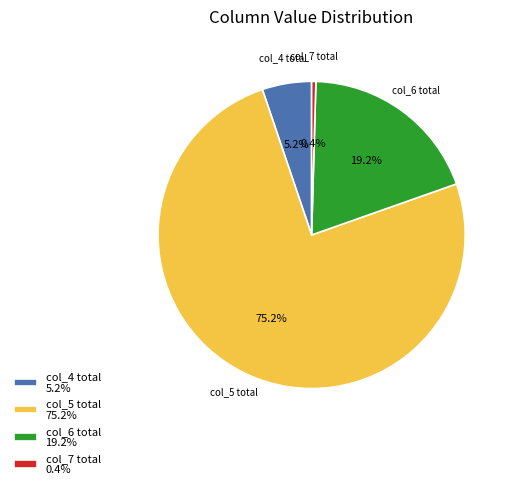

Combined, do col_6 total and col_4 total account for over 50%?

No